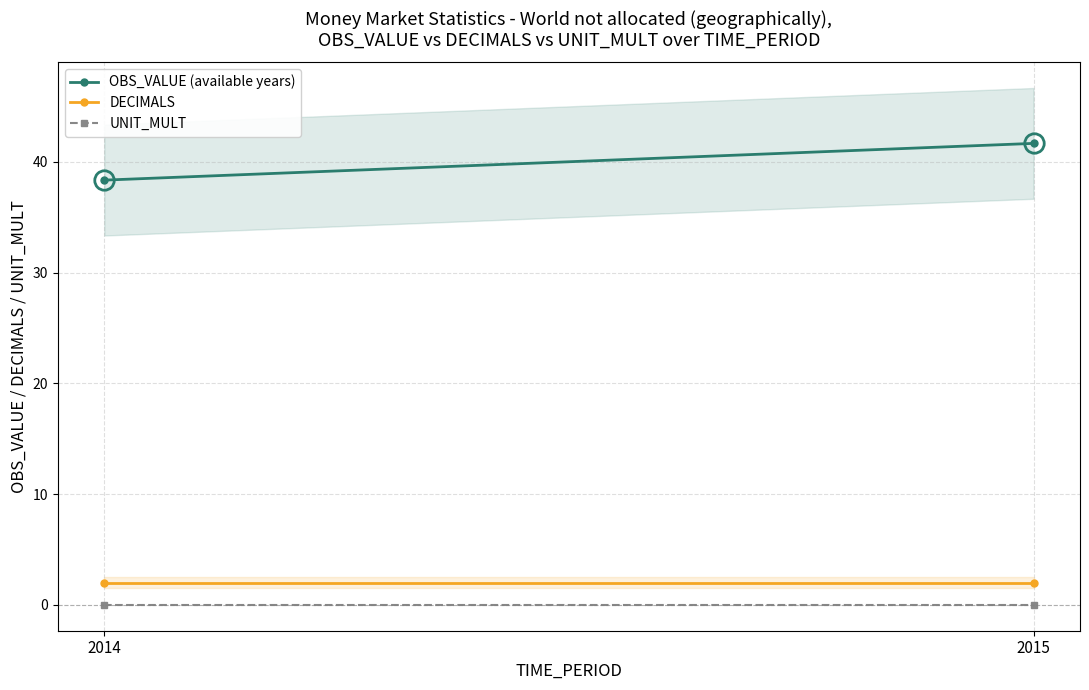

What are all the series names shown in the legend?

OBS_VALUE (available years), DECIMALS, UNIT_MULT